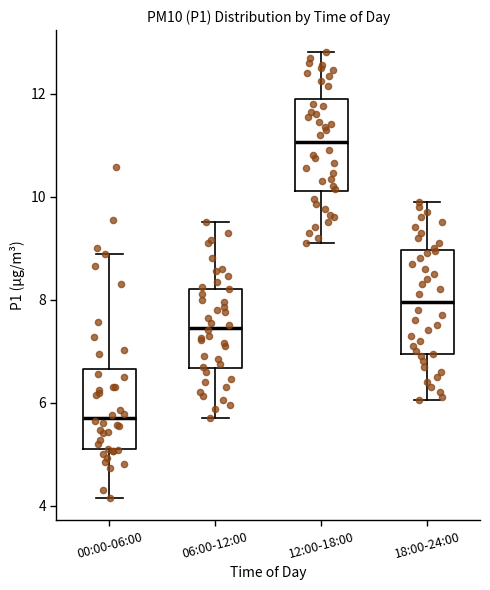

Where does the upper whisker of the box for 00:00-06:00 end on the y-axis? The values are not printed on the chart, so give them approximately, as read against the axis.

8.8